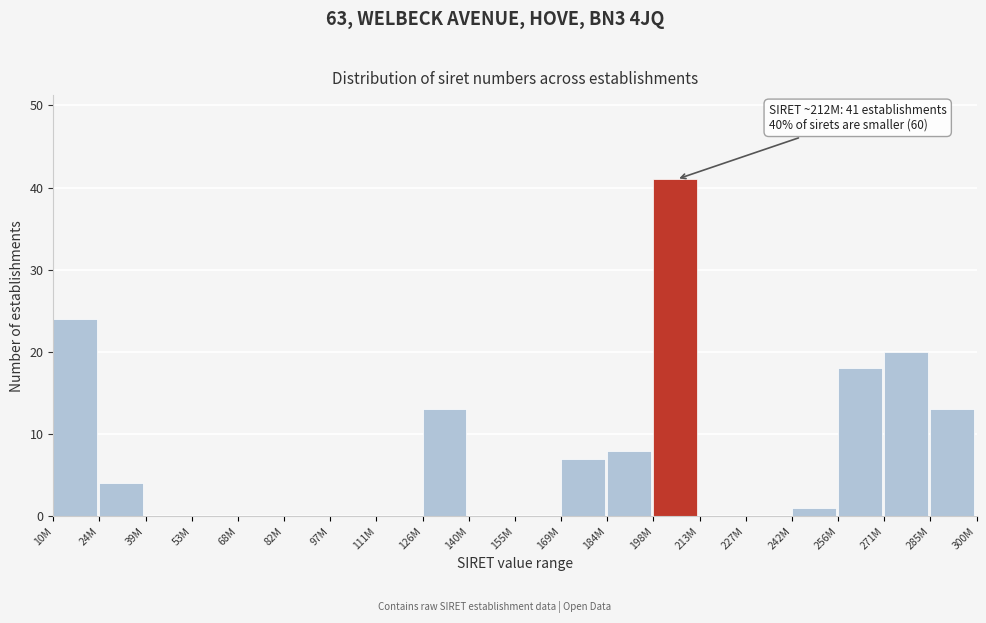

Reading left to right, what are all the values shown in this chart?

10M=24	24M=4	39M=0	53M=0	68M=0	82M=0	97M=0	111M=0	126M=13	140M=0	155M=0	169M=7	184M=8	198M=41	213M=0	227M=0	242M=1	256M=18	271M=20	285M=13